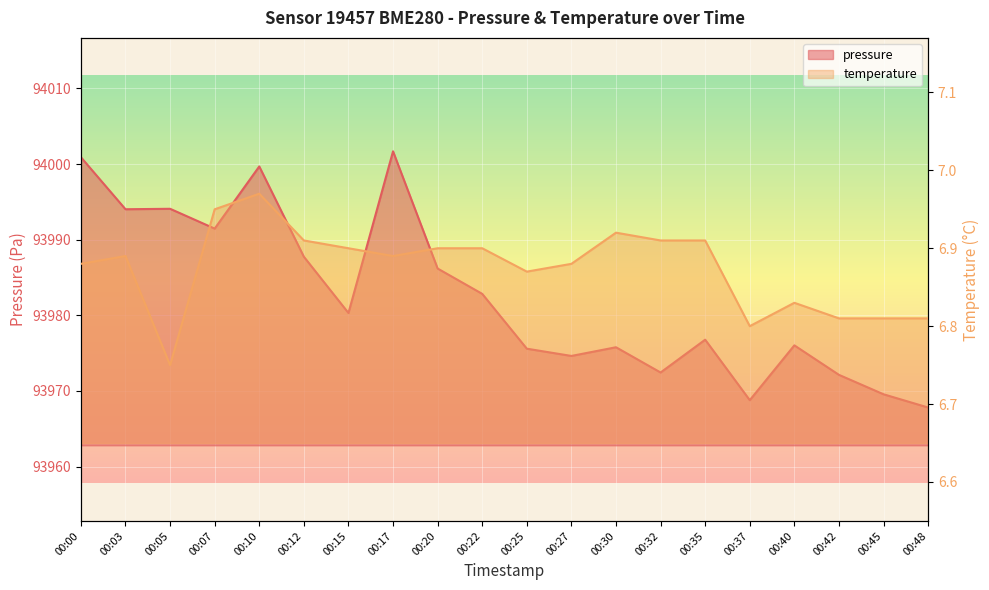

What is the sum of all temperature values?

137.5